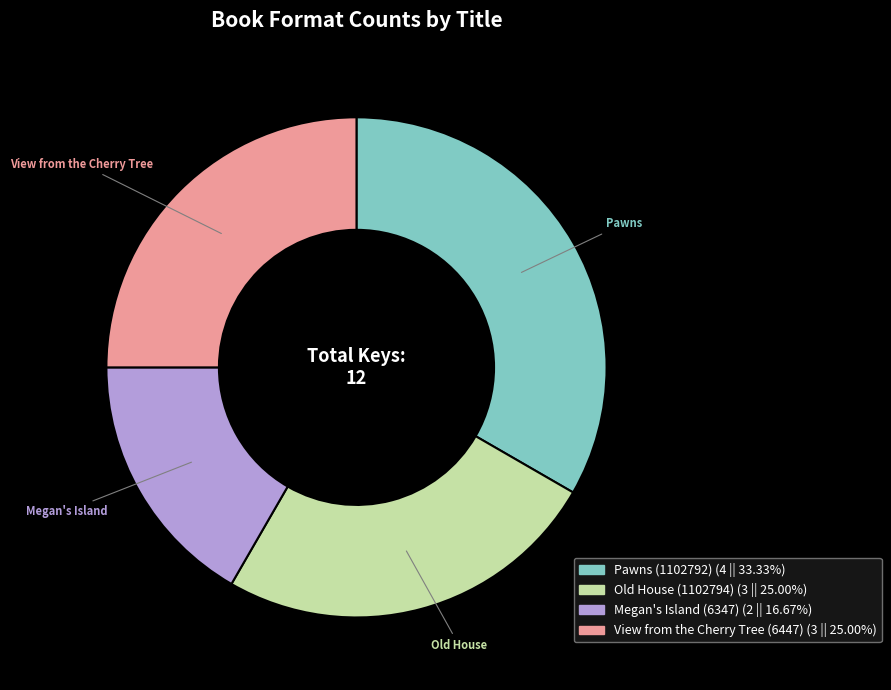

What is the ratio of the value at View from the Cherry Tree (6447) to the value at Old House (1102794)?

1.0